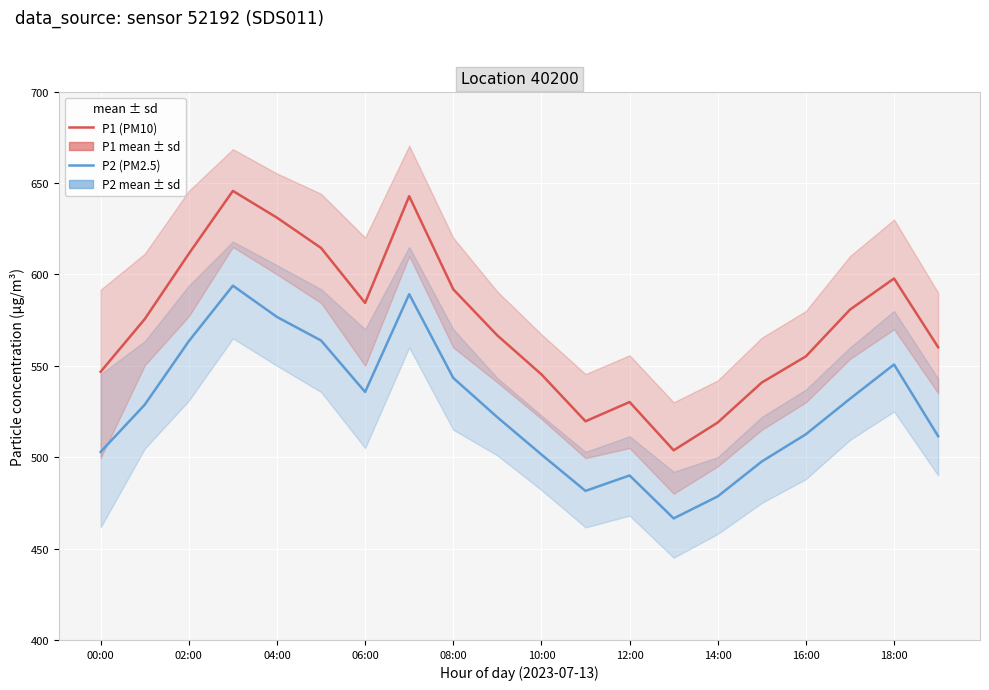

How many data points in P1 (PM10) are above 575?

10